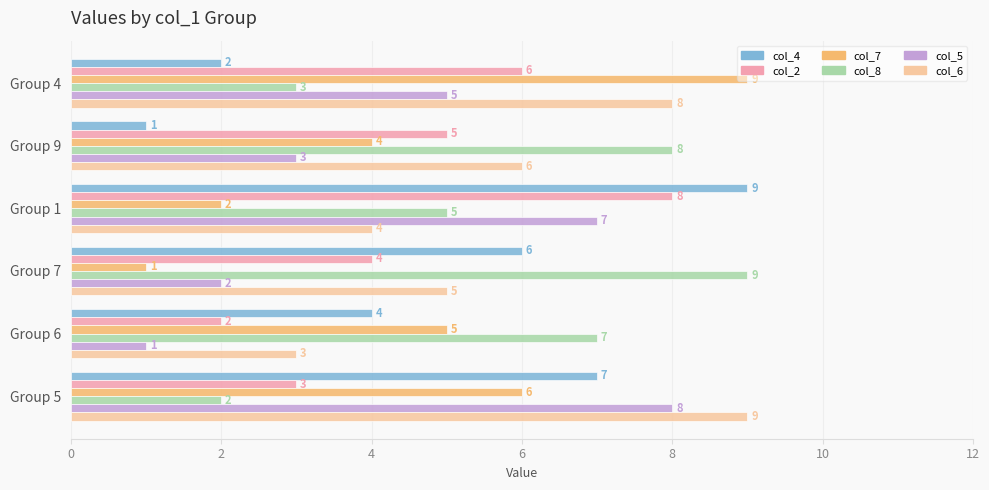

What is the total value across all series at Group 6?

22